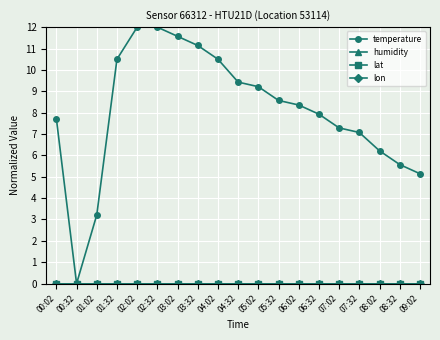

Does the chart have visible grid lines?

Yes